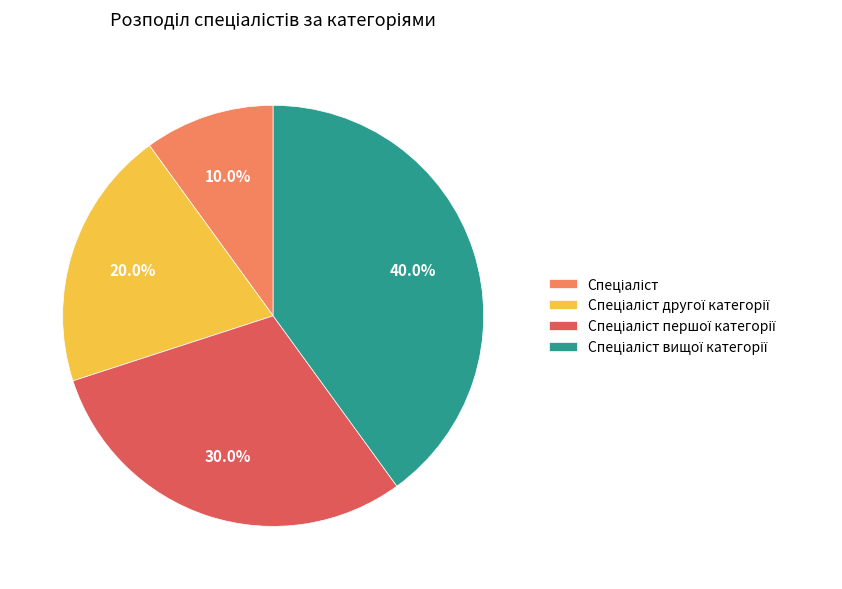

Is there a majority slice in this chart?

No